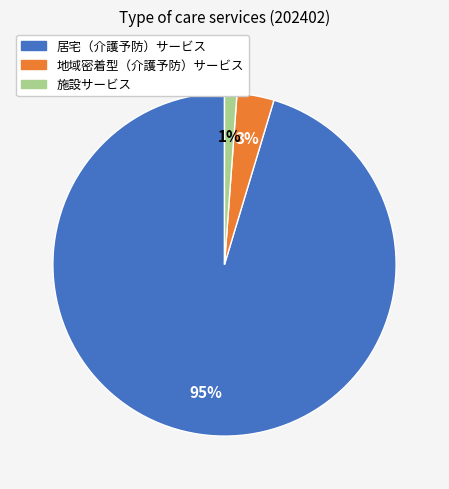

True or false: 地域密着型（介護予防）サービス accounts for 3% of the total.

True